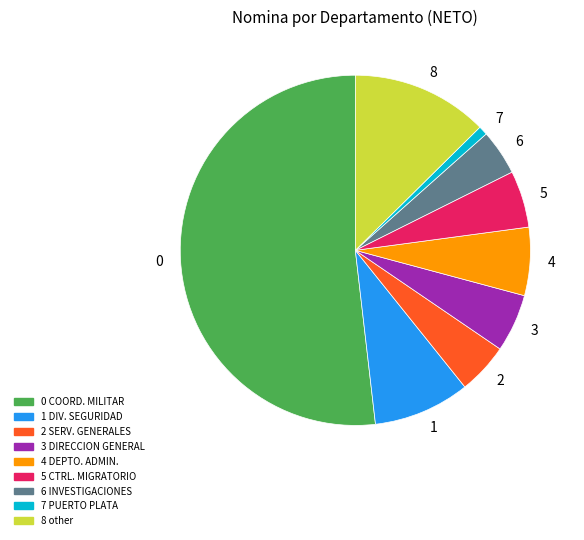

How many slices are in this pie chart?

9